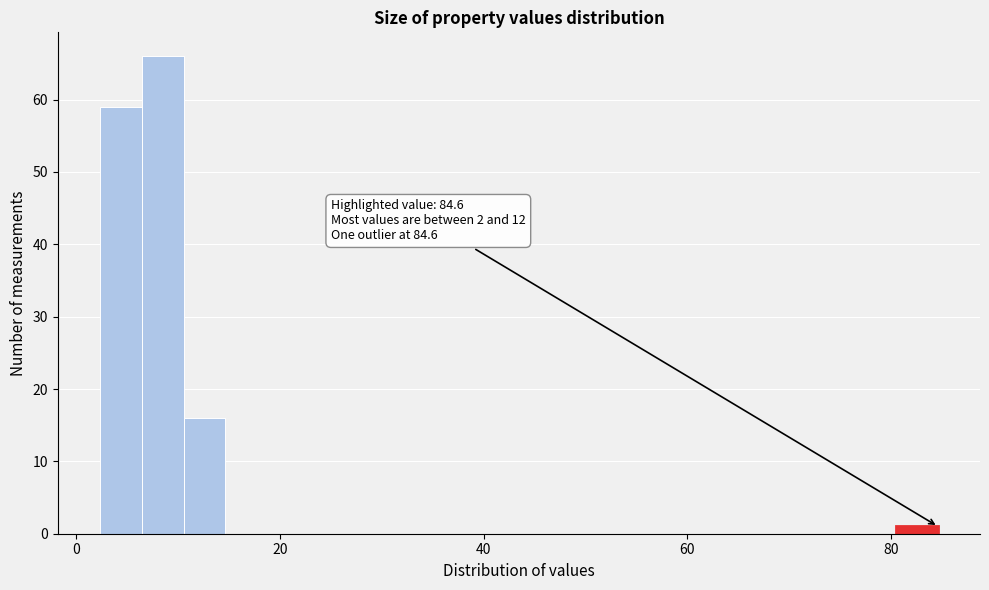

Around what value on the x-axis is the tallest bar? Give the approximate position of its centre, as read against the axis.

8